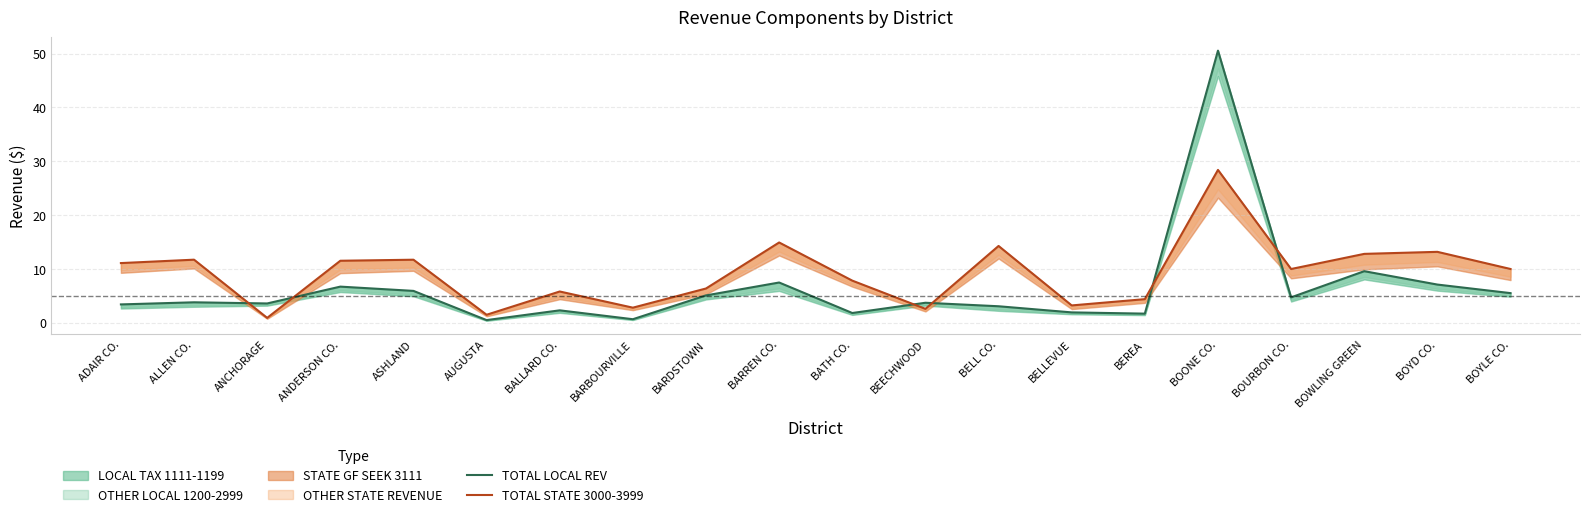

At which label does TOTAL STATE 3000-3999 first exceed 9?

ADAIR CO.